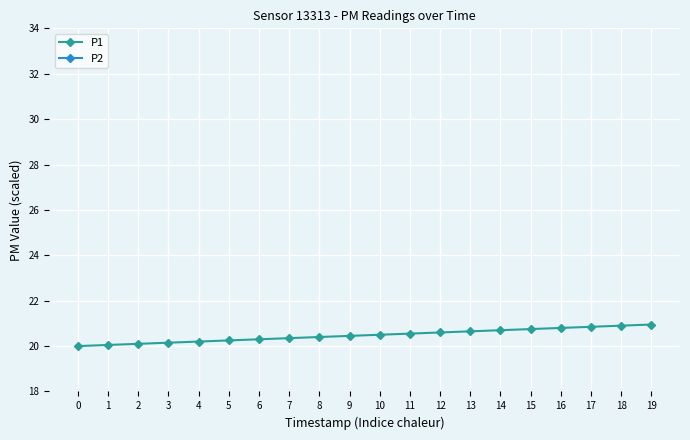

At how many categories does at least one series exceed 15?

20